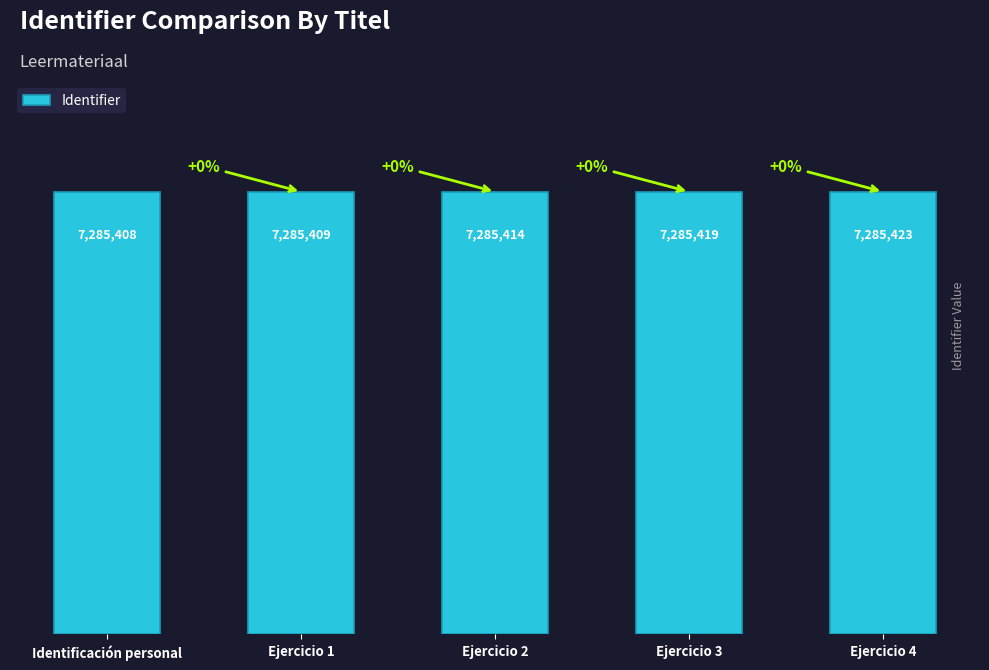

Does the chart contain any negative values?

No